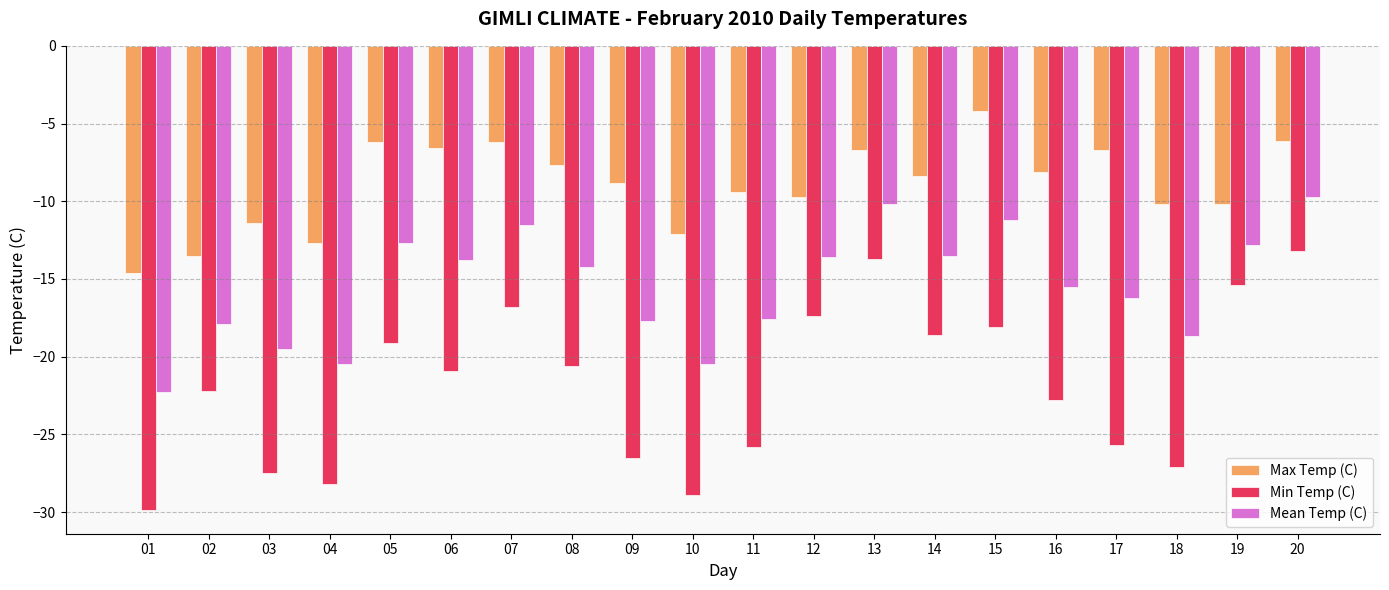

What is the minimum value shown in the chart?

-29.9